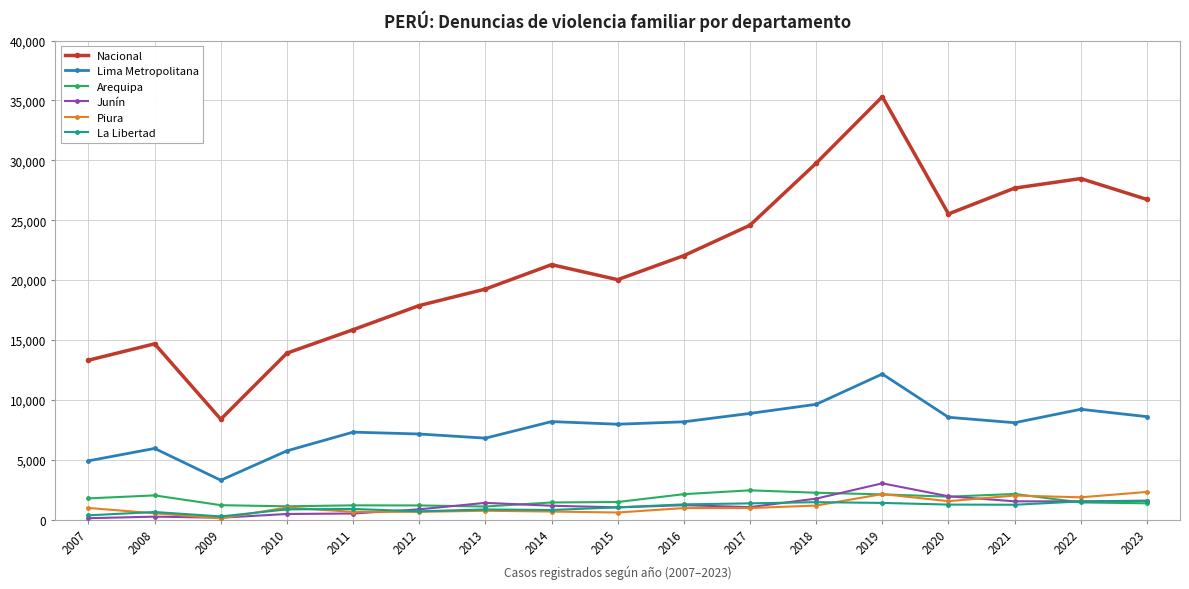

What value does the La Libertad series have at 2007, to the nearest 50?

350